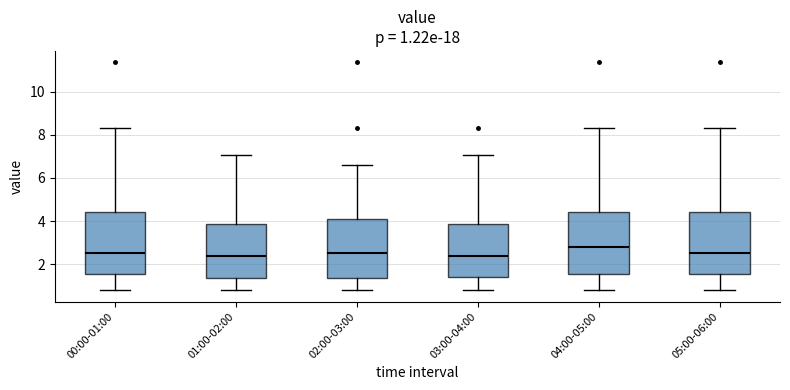

Which box has the highest median line?

04:00-05:00